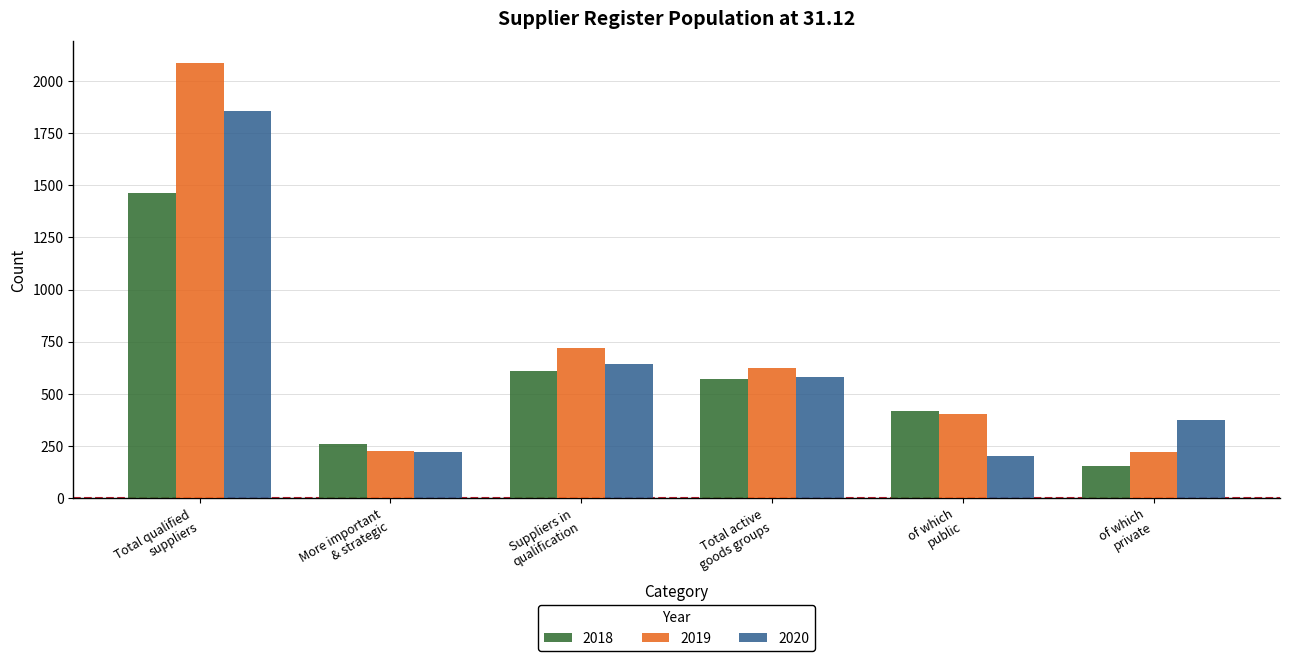

What is the sum of all 2020 values?

3879